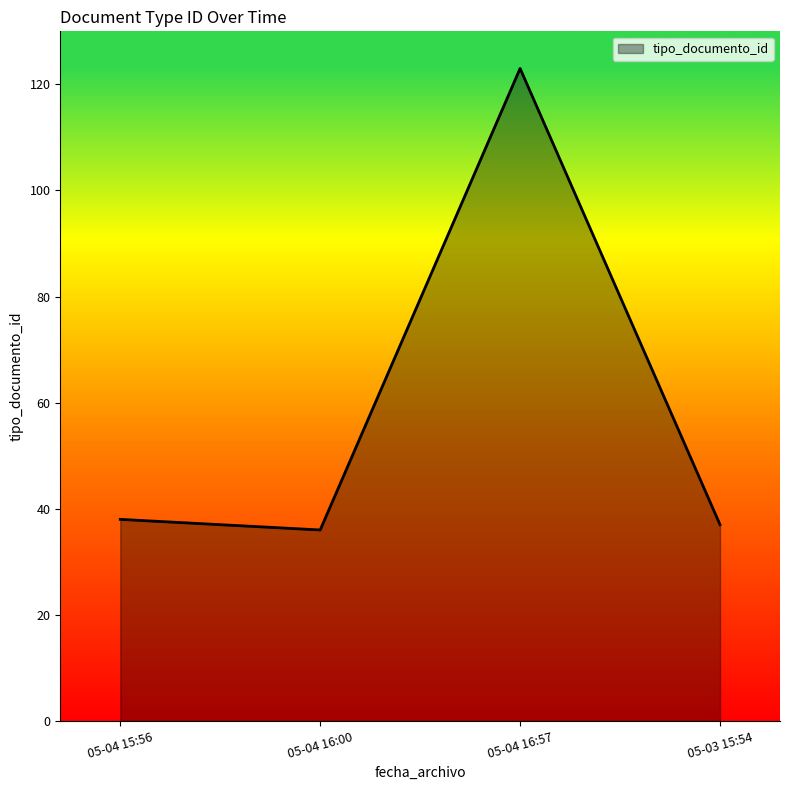

Does the chart have visible grid lines?

No